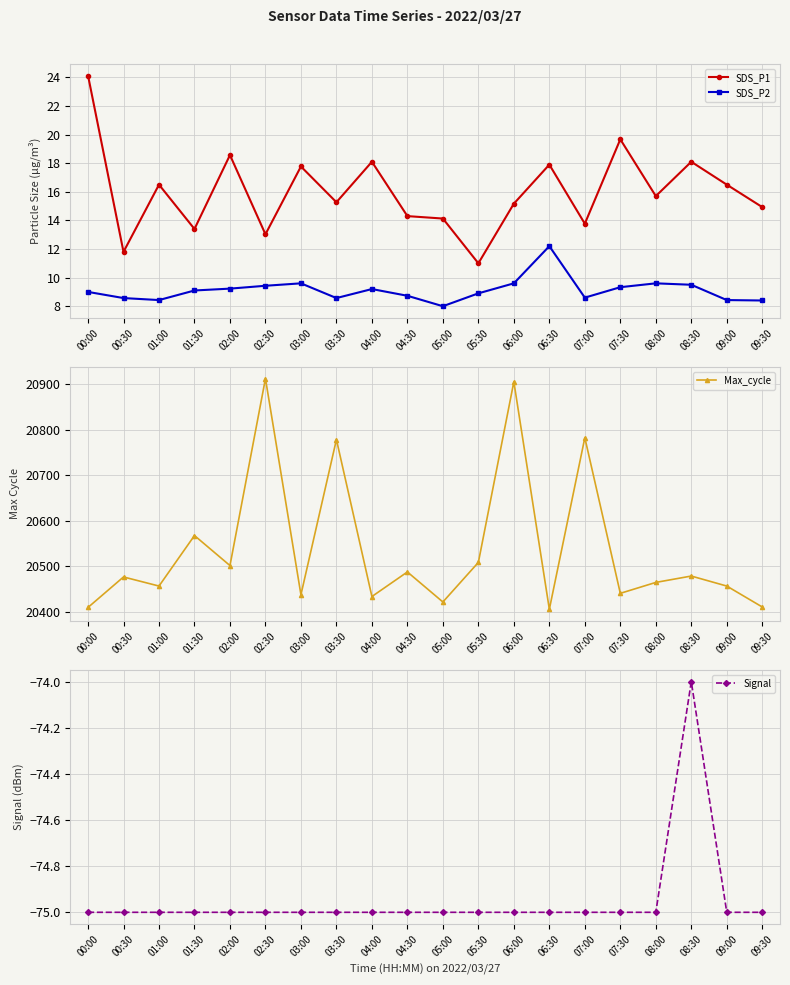

What is the average value of the SDS_P1 series?

16.0